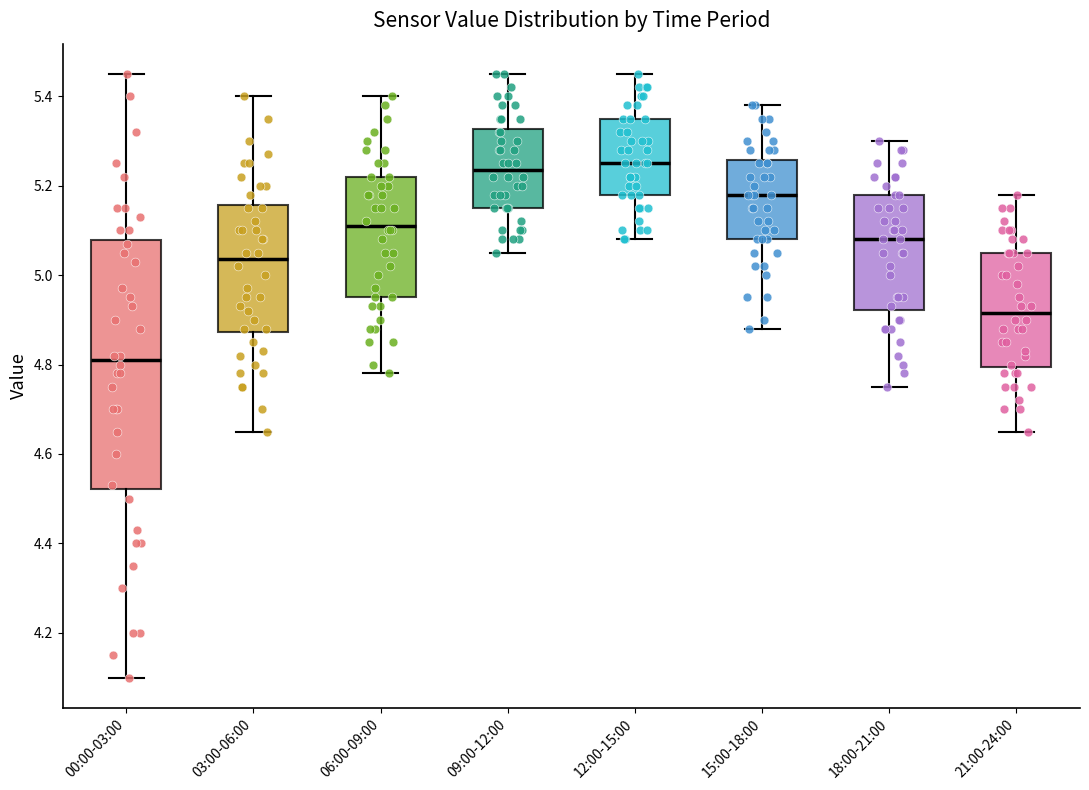

Comparing the boxes themselves (not the whiskers), which one is the tallest?

00:00-03:00